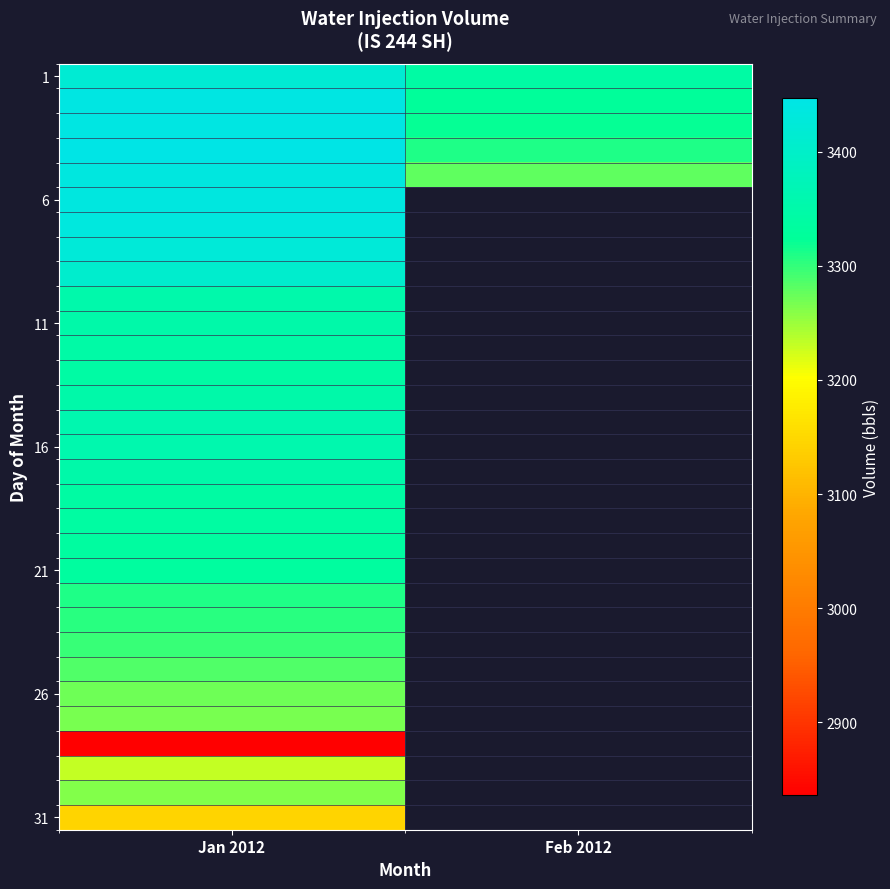

Which category has the highest value in the 31 series?

Jan 2012